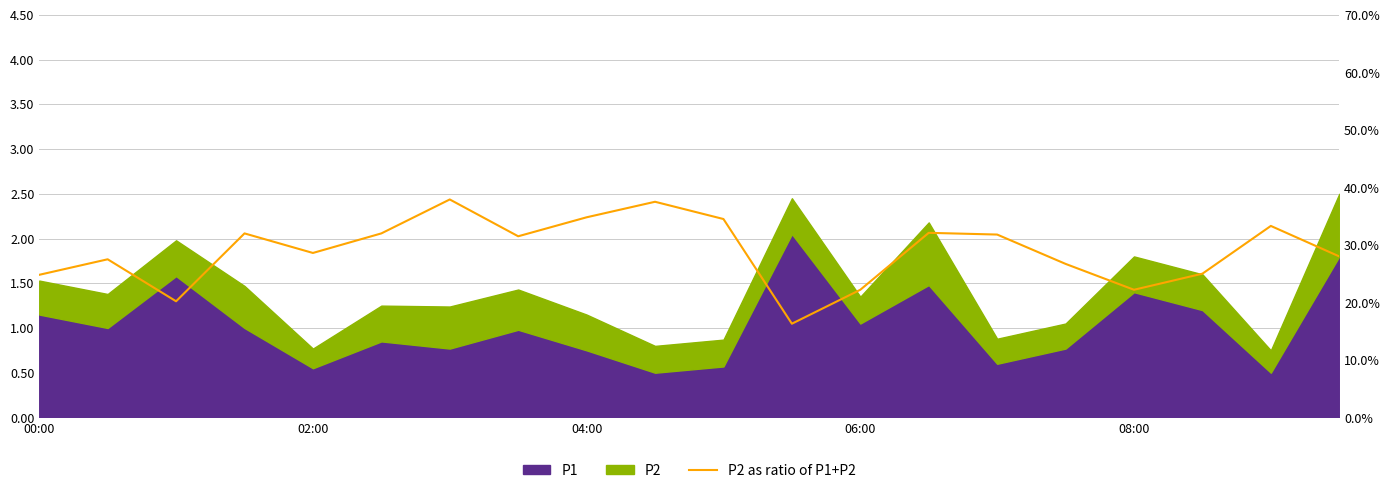

Which has a higher value, 19 or 11?

19